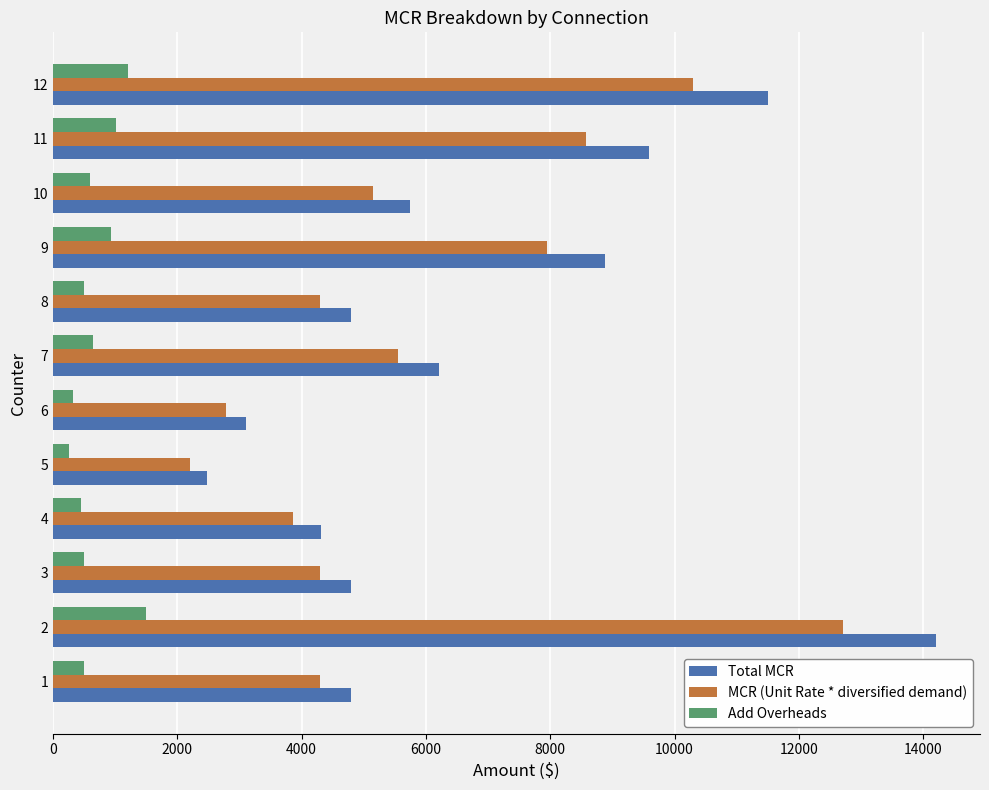

What is the total value across all series at 7?

12416